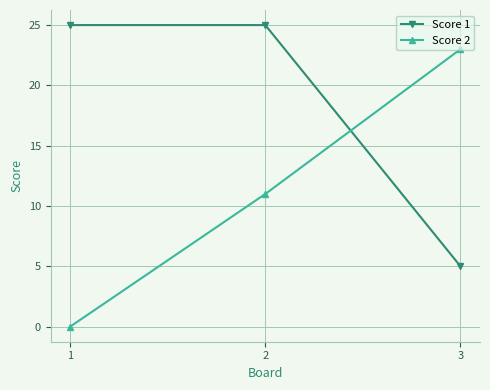

Reading left to right, list all the values displayed in this chart.

Score 1: 25	25	5
Score 2: 0	11	23